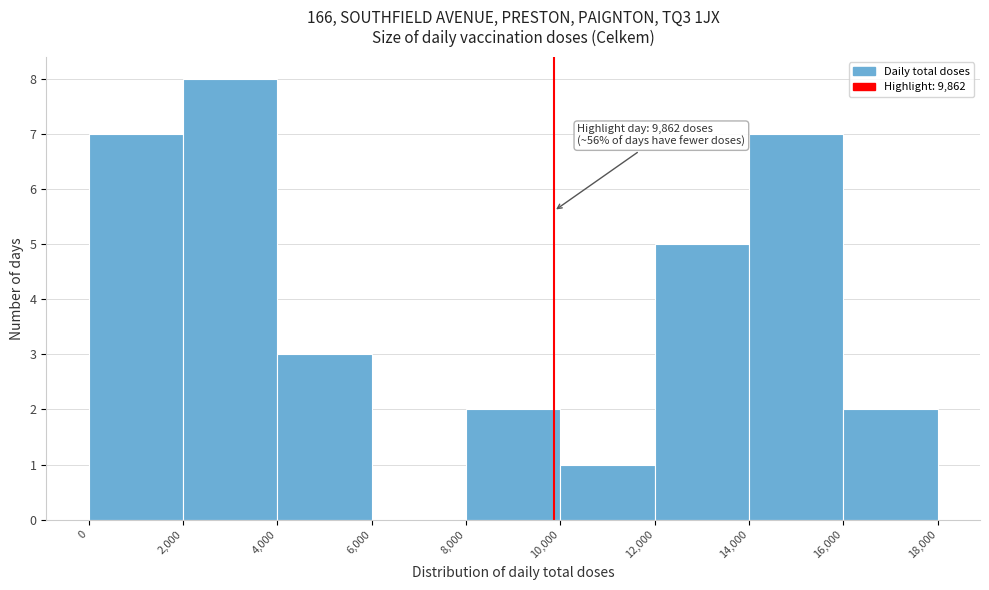

Over which range of the x-axis is the bar tallest?

2,000 to 4,000